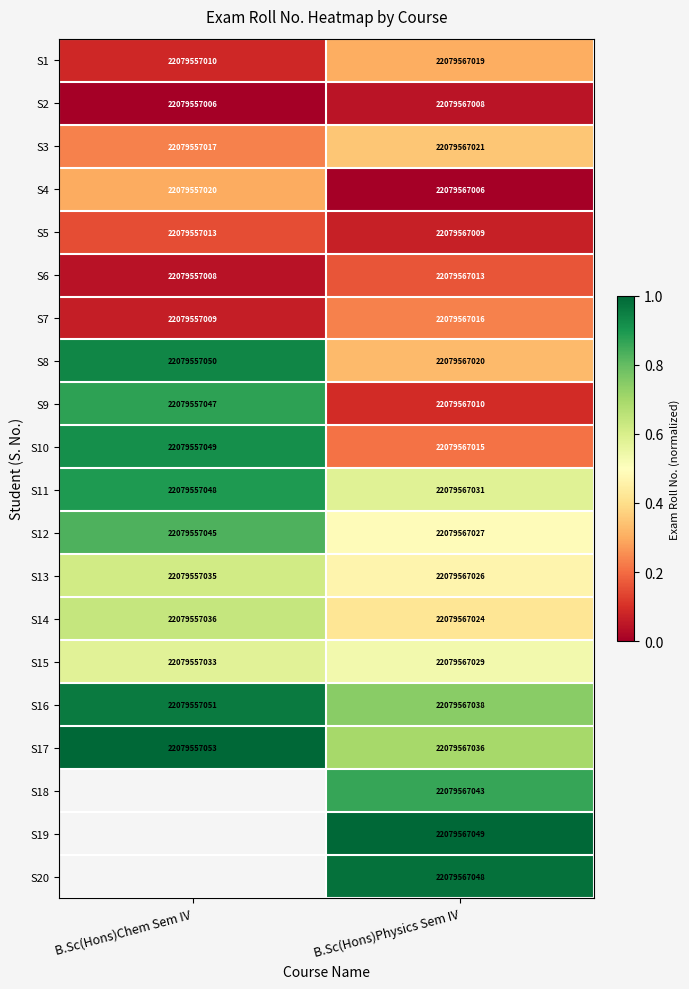

Which label corresponds to the largest value in the chart?

B.Sc(Hons)Chem Sem IV